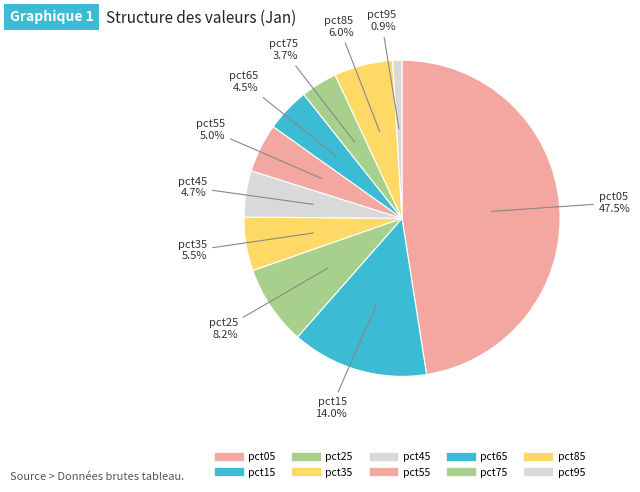

What percentage is NOT represented by pct45?

95.3%